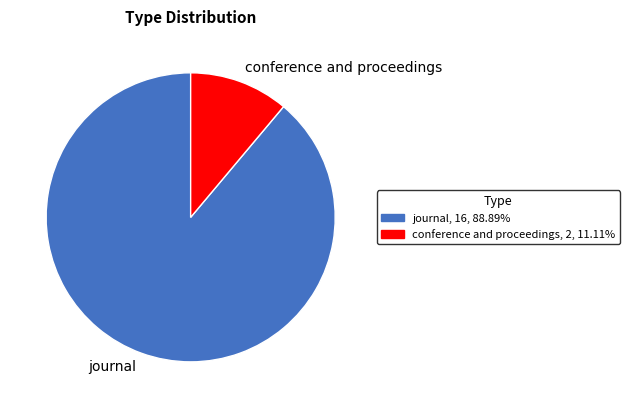

Combined, do journal and conference and proceedings account for over 50%?

Yes